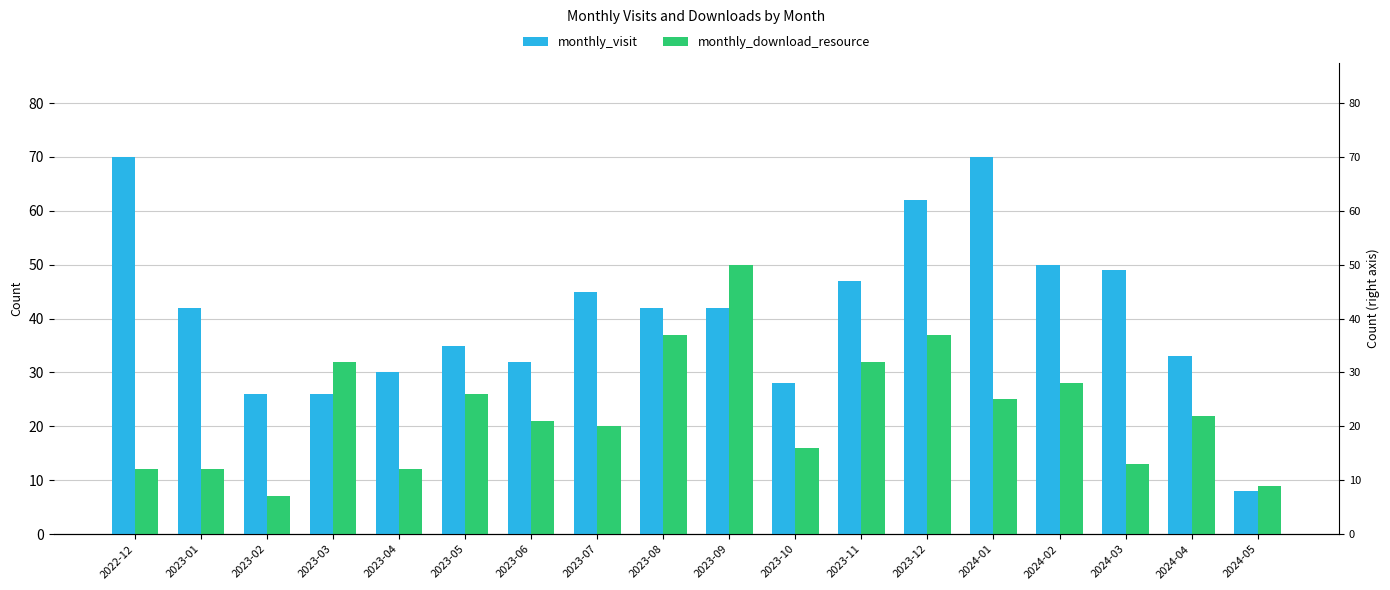

How many bars are there in total?

36